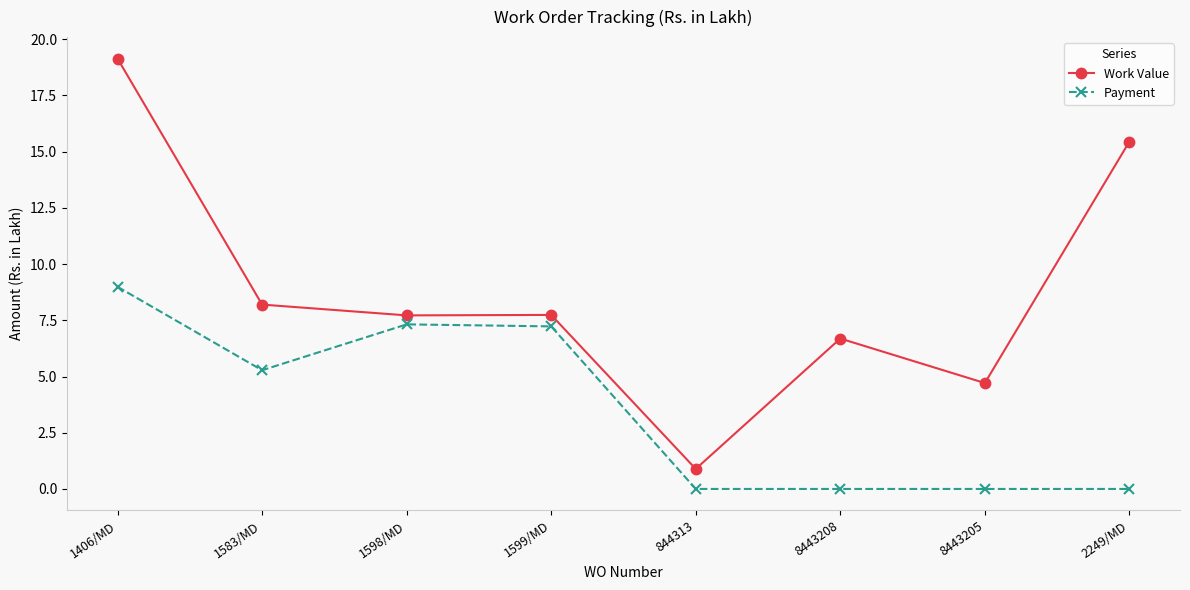

True or false: Work Value has more than 2 interior local peaks.

False